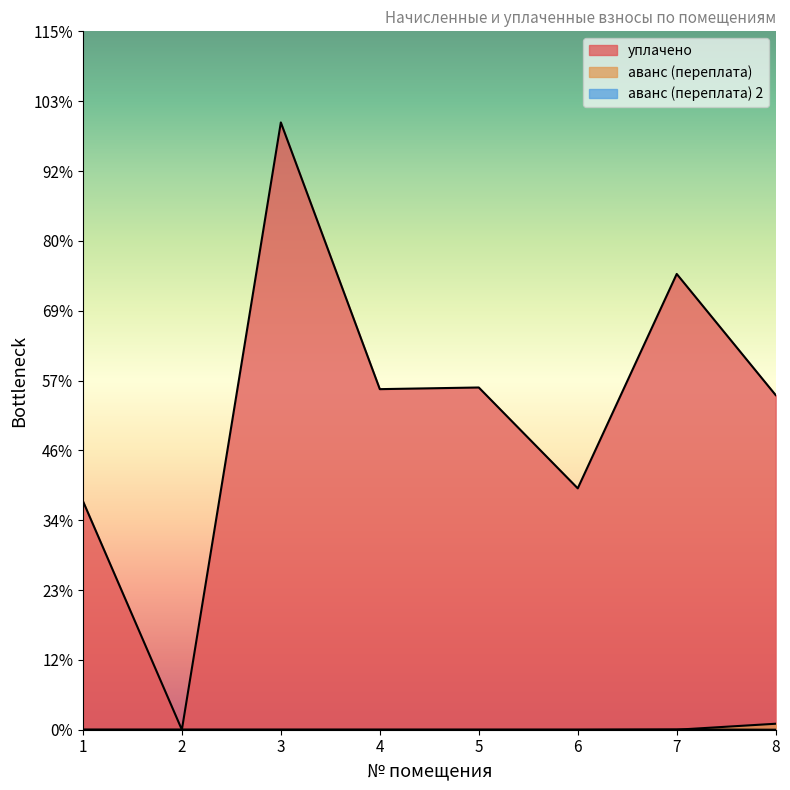

Count the number of categories in the chart.

8